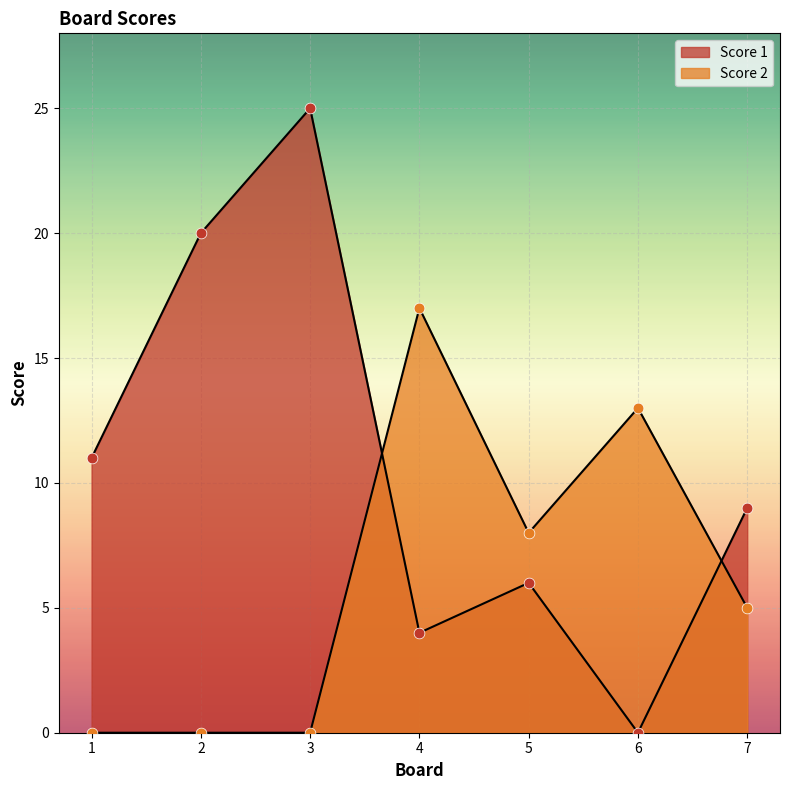

At which category is the sum across all series the highest?

3